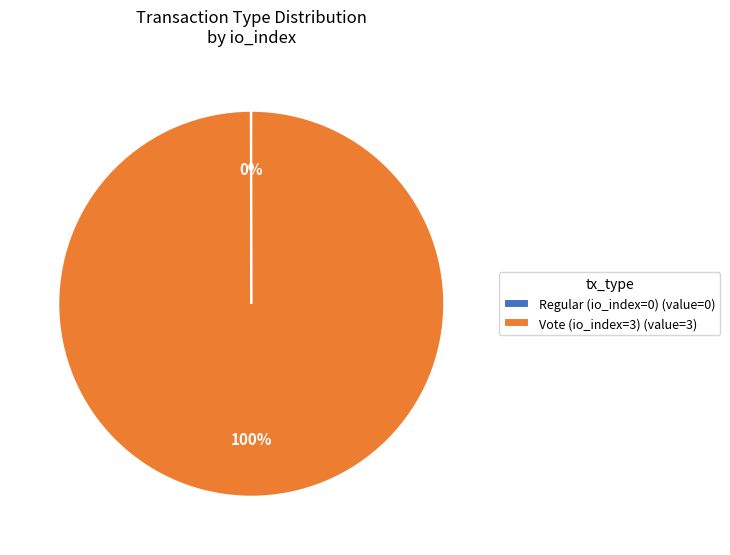

The Vote (io_index=3) (value=3) slice represents 85% of the pie. True or false?

False